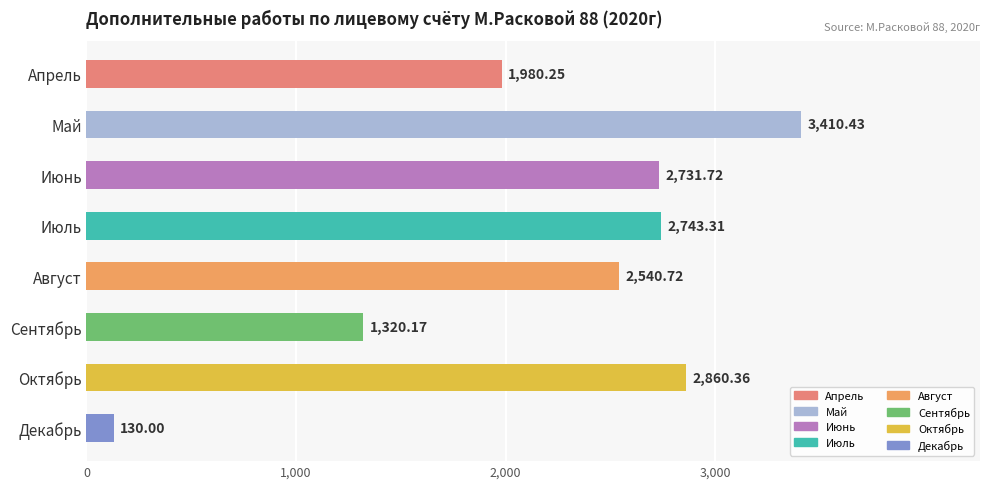

What is the difference between the second highest and second lowest values?

1540.2